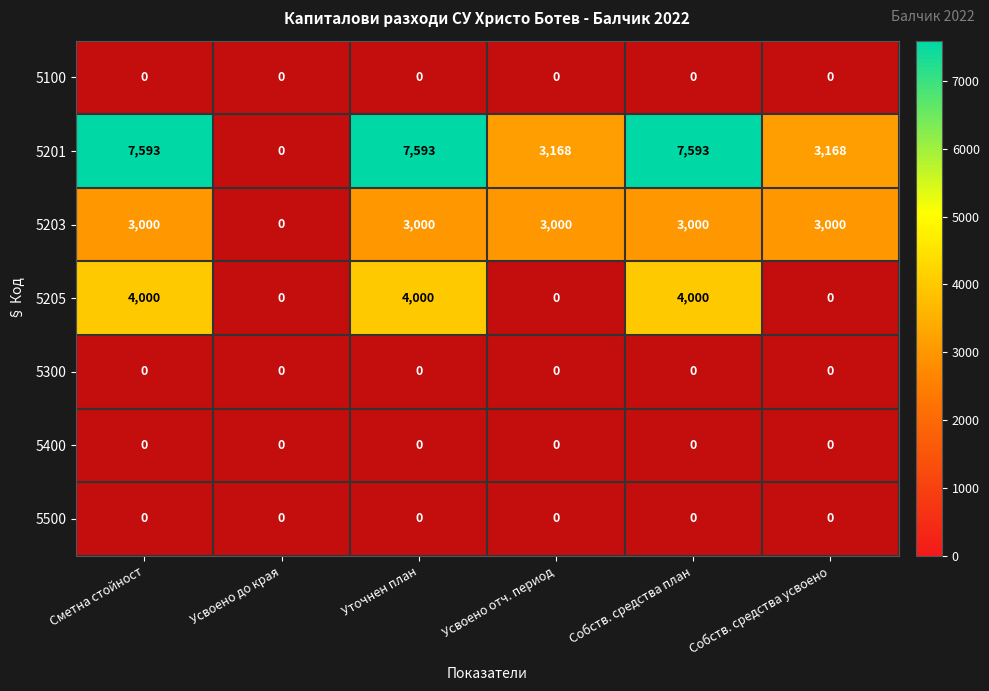

Rank the series at Собствени средства план from lowest to highest value.

5100, 5300, 5400, 5500, 5203, 5205, 5201